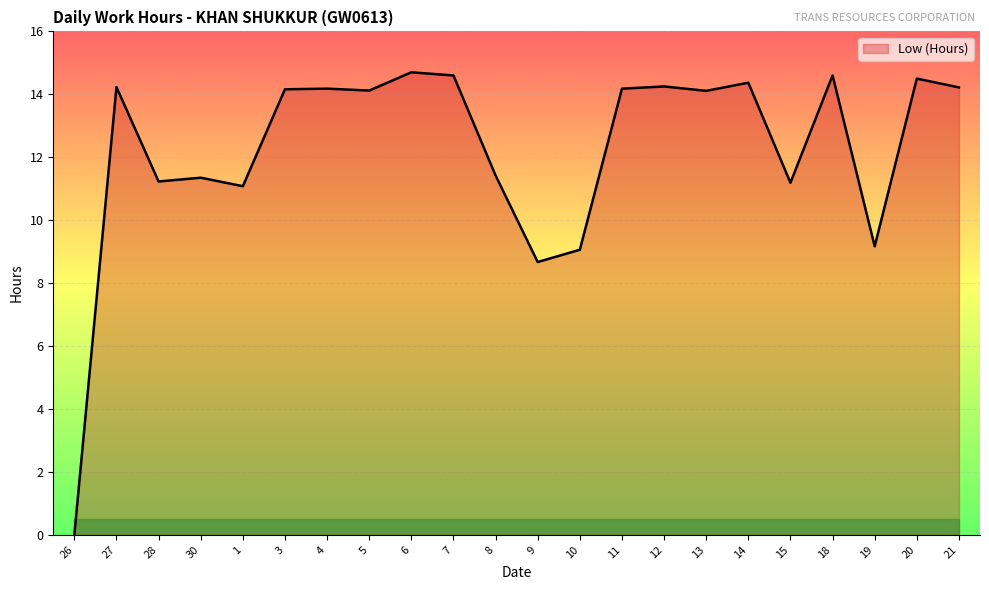

At which category does the chart reach its minimum across all series?

26